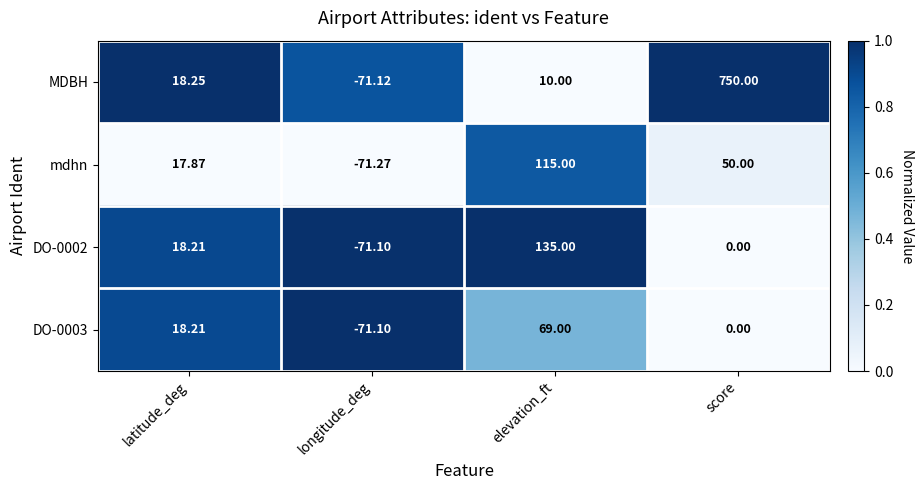

Rank the categories by mdhn value from lowest to highest.

longitude_deg, latitude_deg, score, elevation_ft